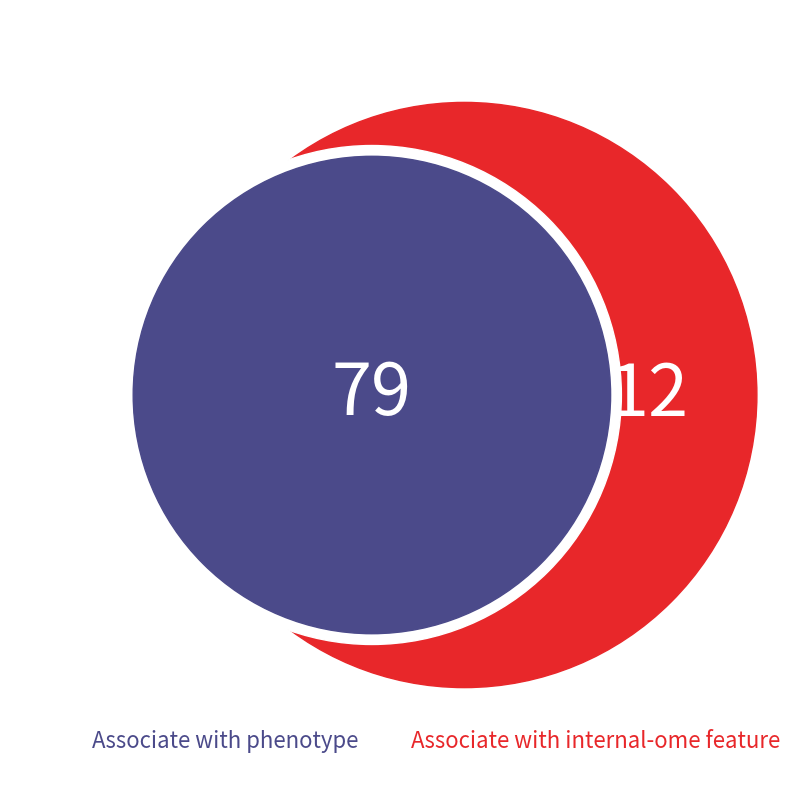

Is it true that minute 1 is 31% of the pie?

False